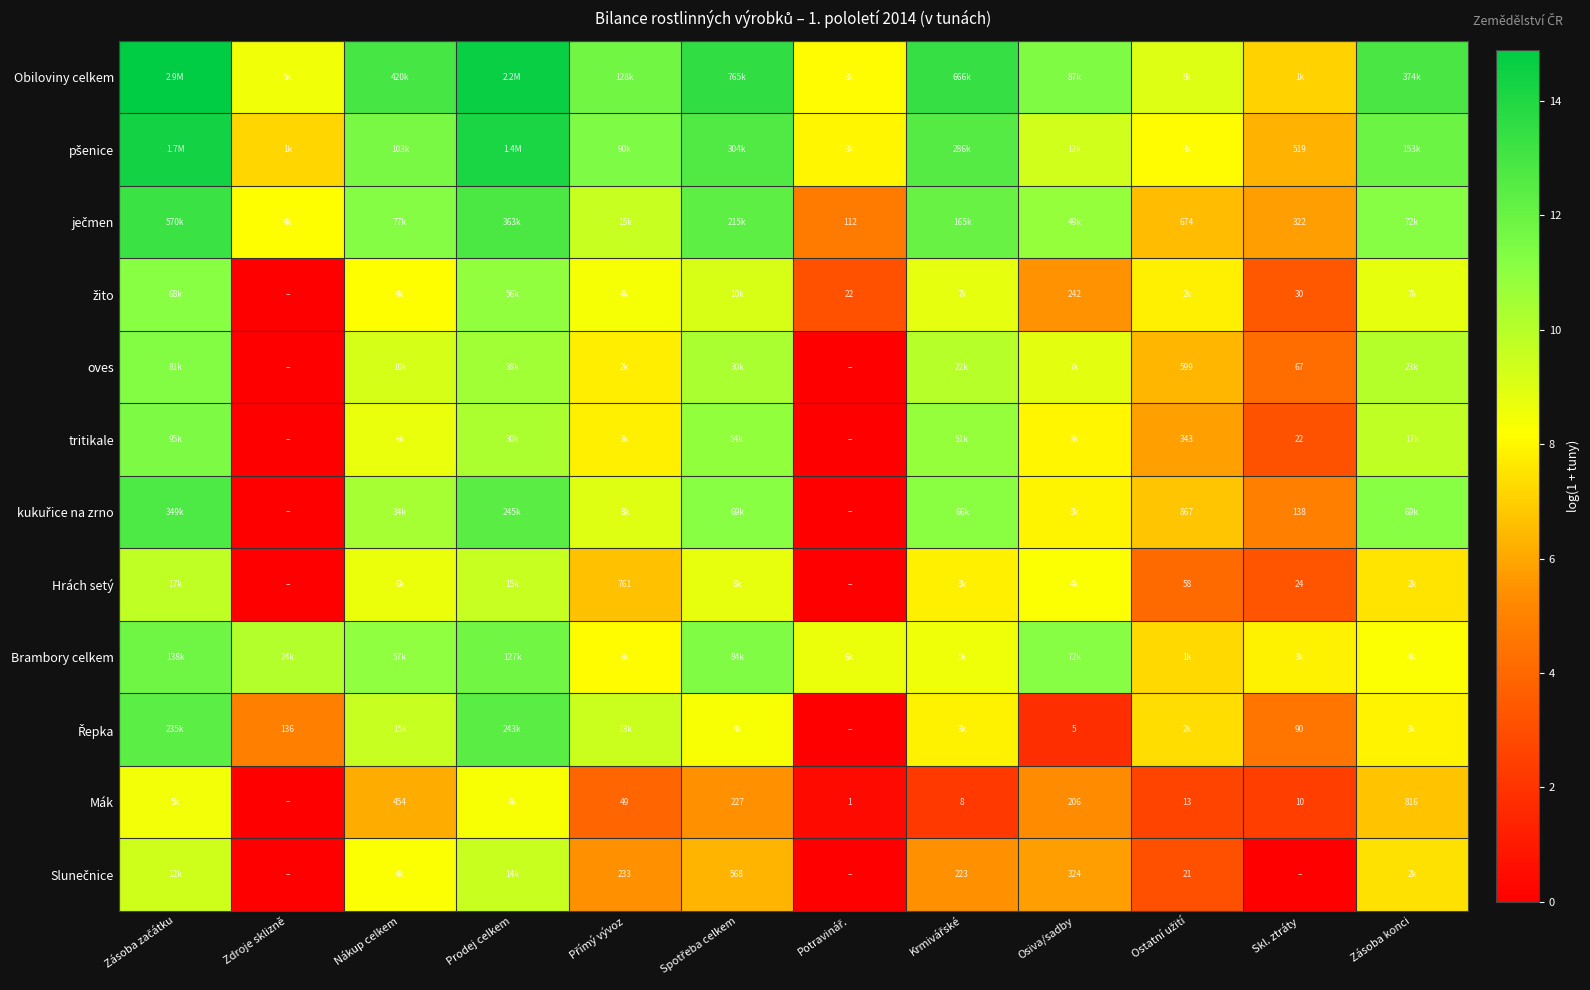

Is the value of Hrách setý at Zdroje sklizně greater than the value of pšenice at Nákup celkem?

No